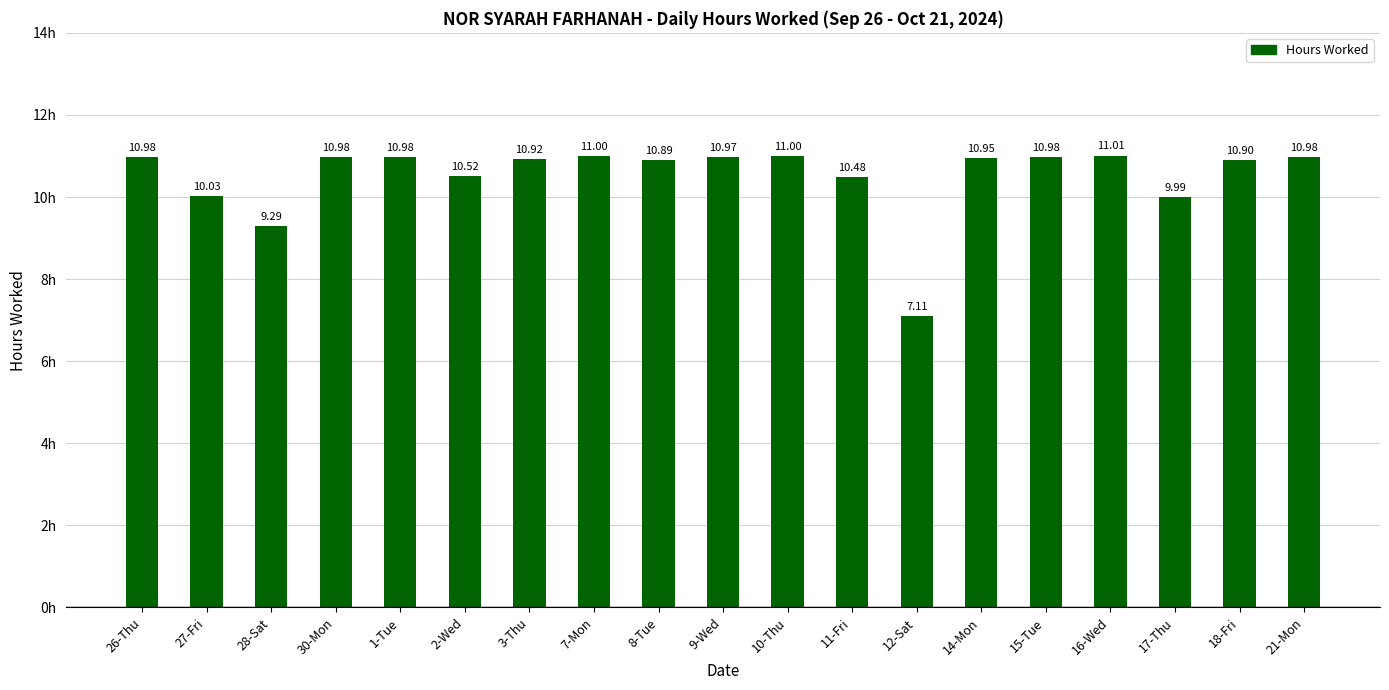

Read the value at 18-Fri.

10.9